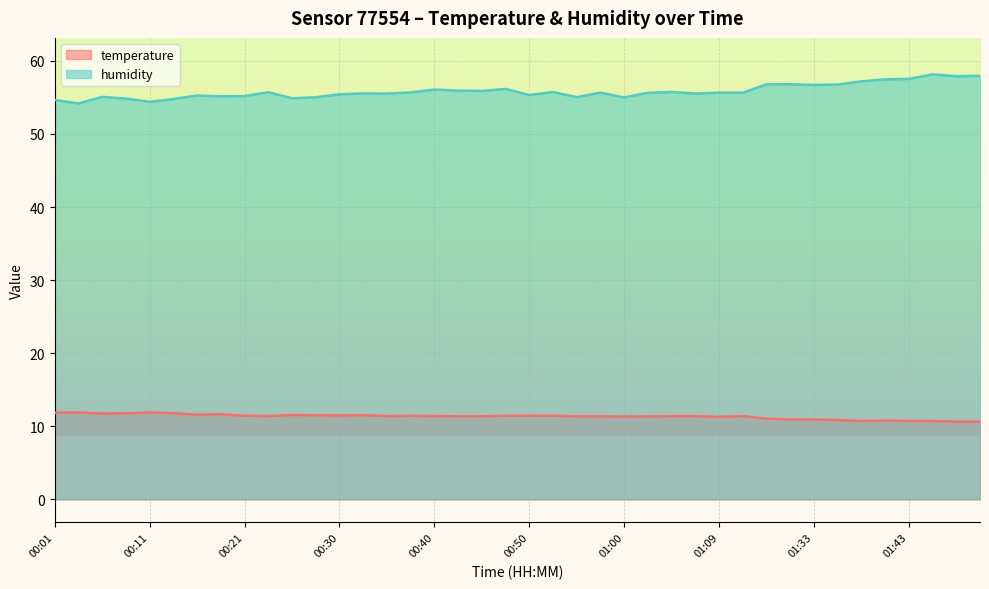

What are all the series names shown in the legend?

temperature, humidity